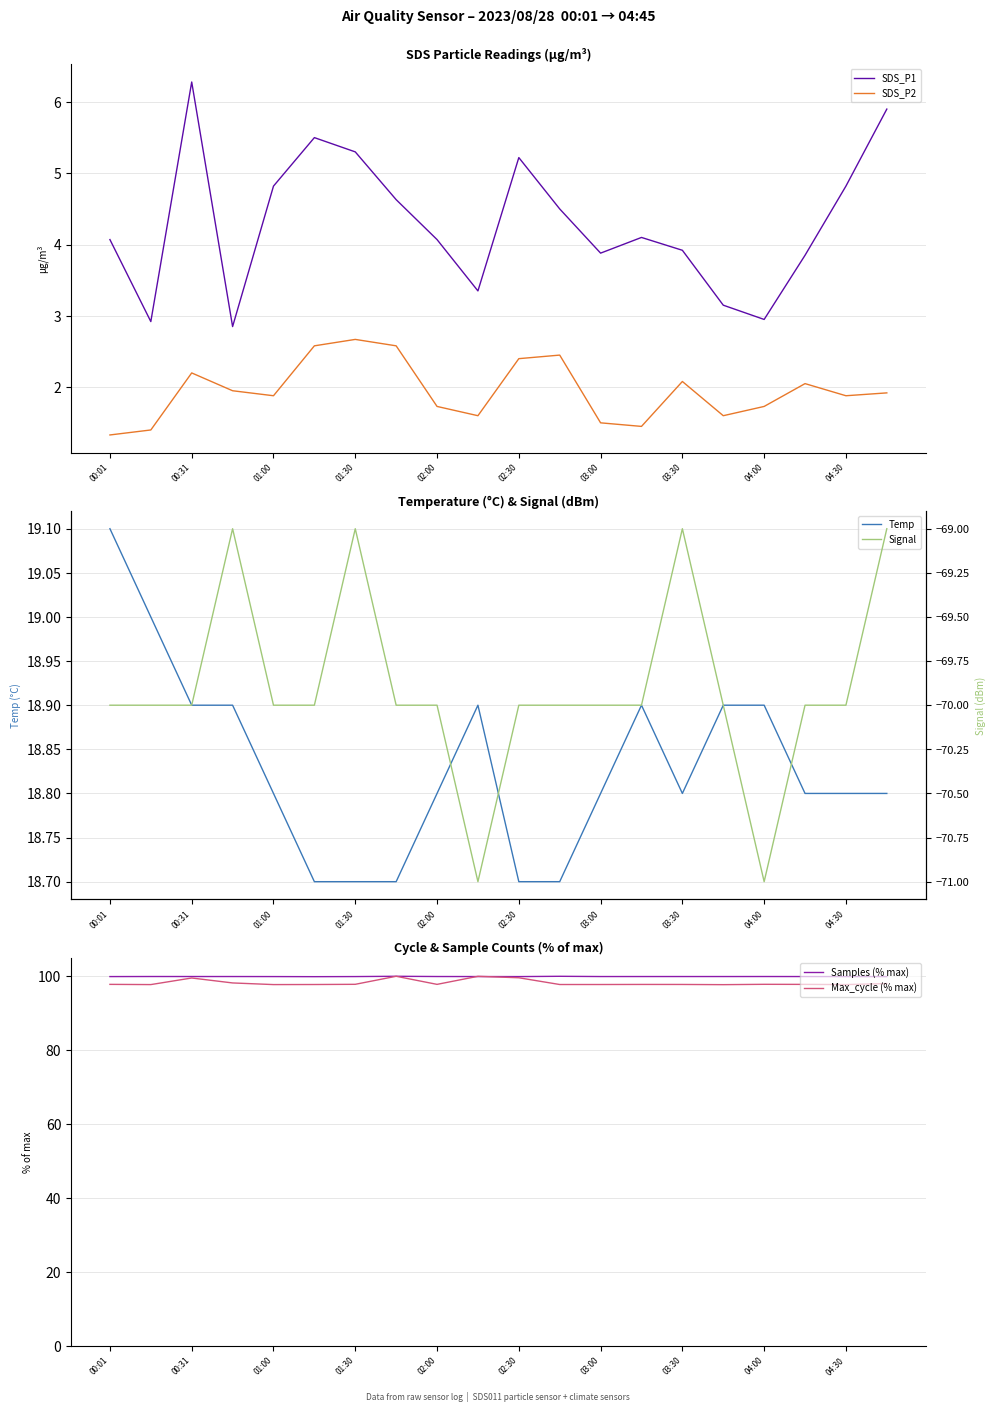

The SDS_P2 series shows 1.6 at 15. True or false?

True